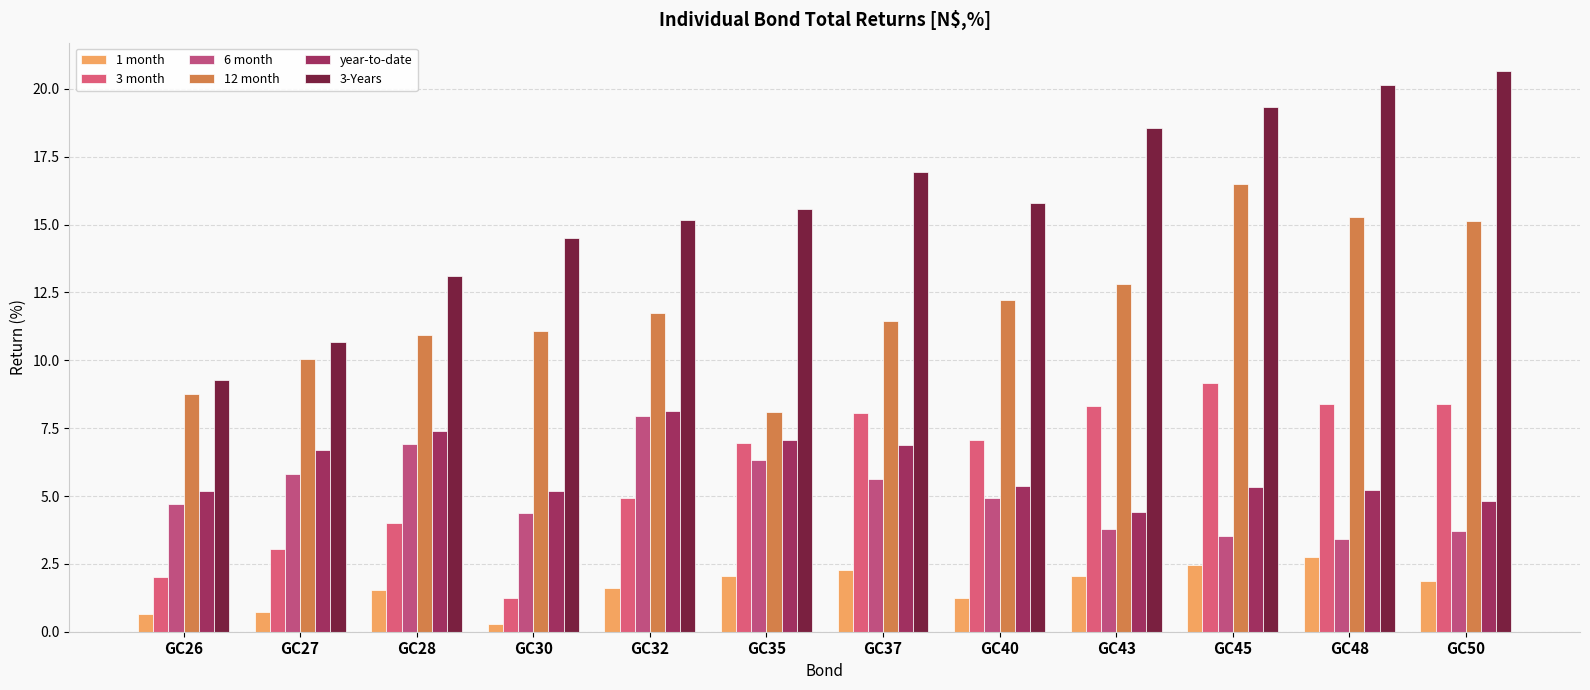

Which category has the lowest value in the 3-Years series?

GC26